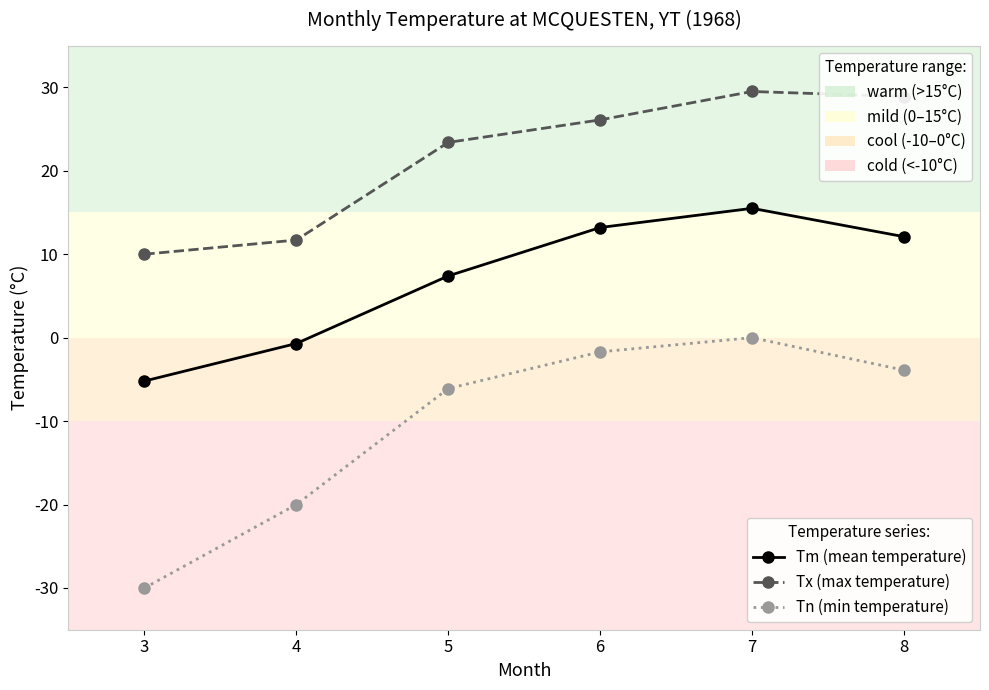

At which category is the sum across all series the highest?

7